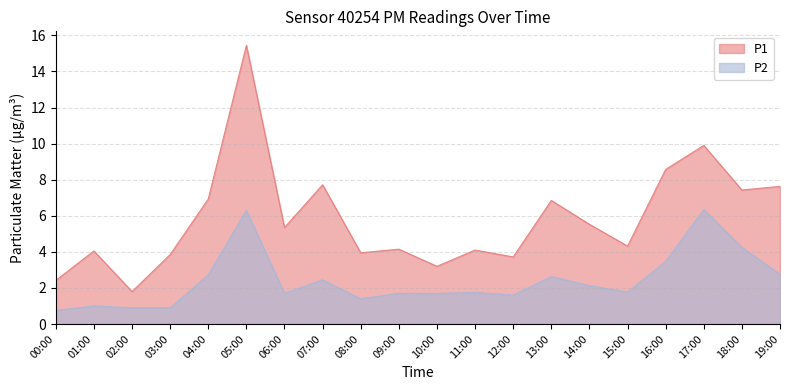

Is it true that P1 equals 8.7 at 06:00?

False